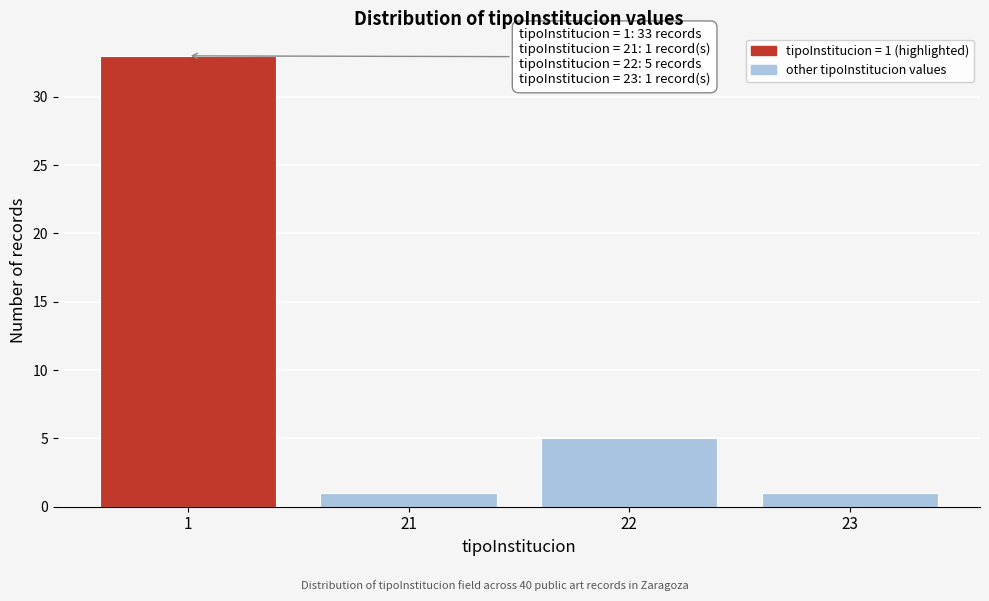

Reading left to right, extract all data points from this chart.

33	1	5	1